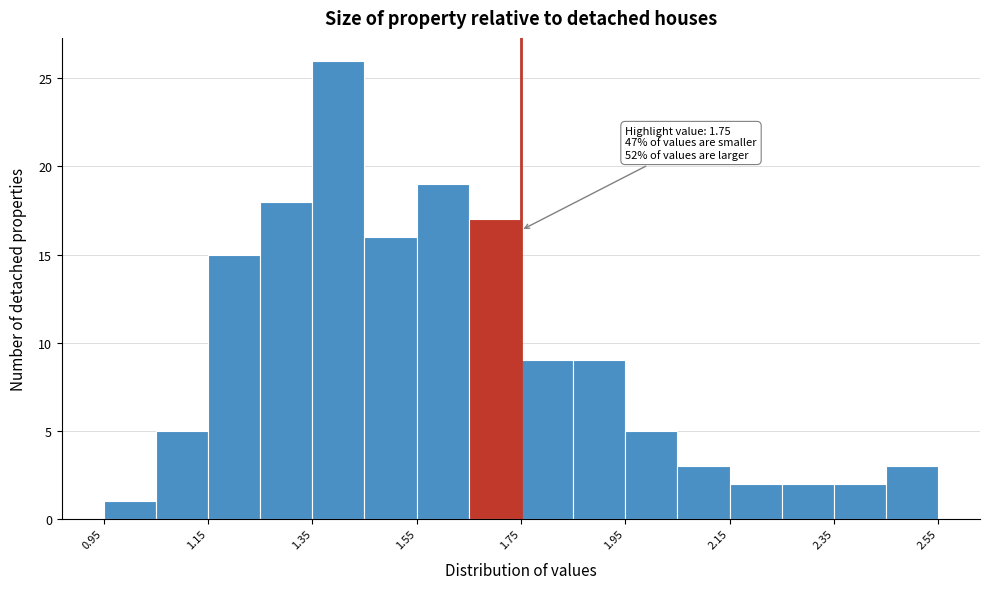

Over which range of the x-axis is the bar tallest?

1.35 to 1.45